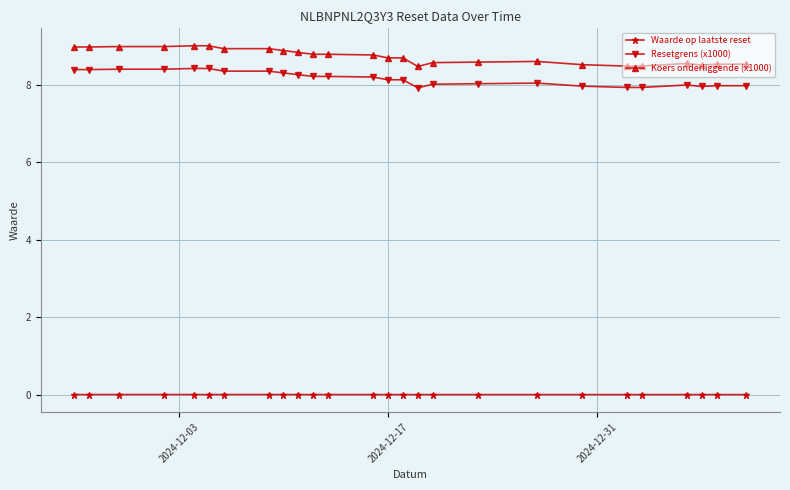

What are all the series names shown in the legend?

Waarde op laatste reset, Resetgrens (x1000), Koers onderliggende (x1000)